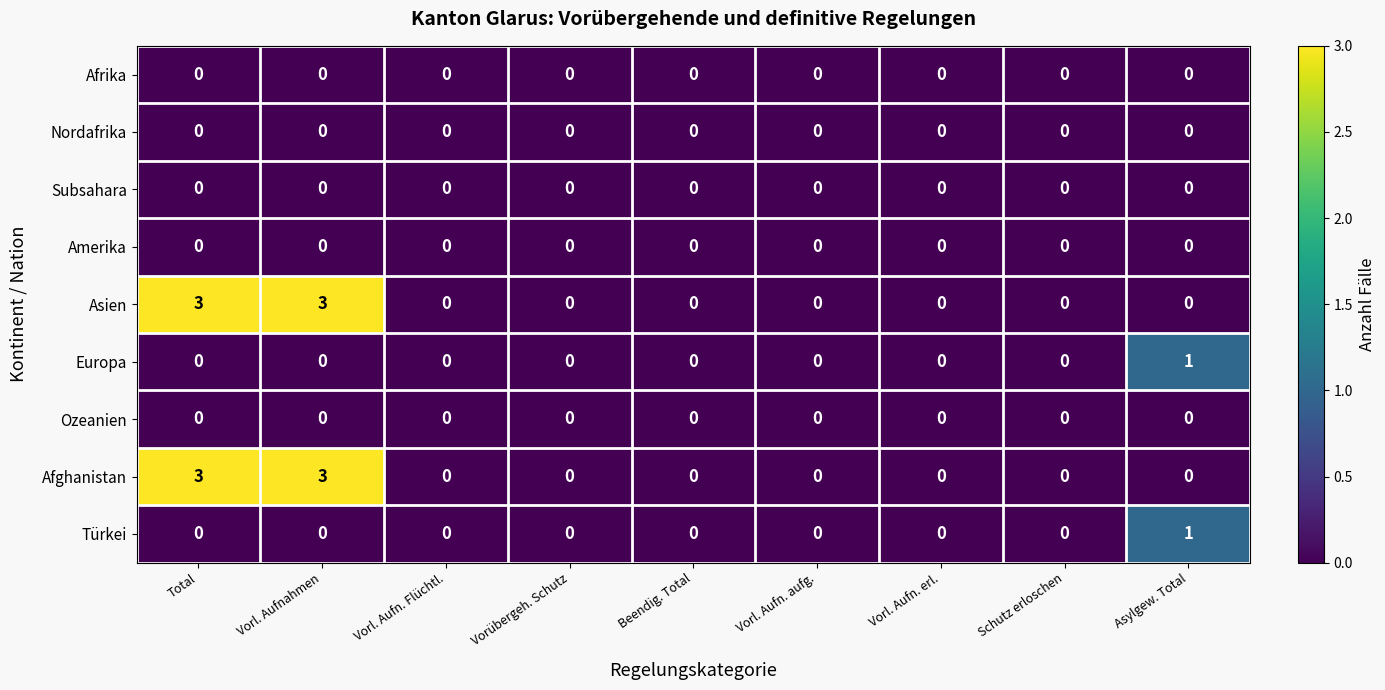

What is the maximum value for Asien?

3